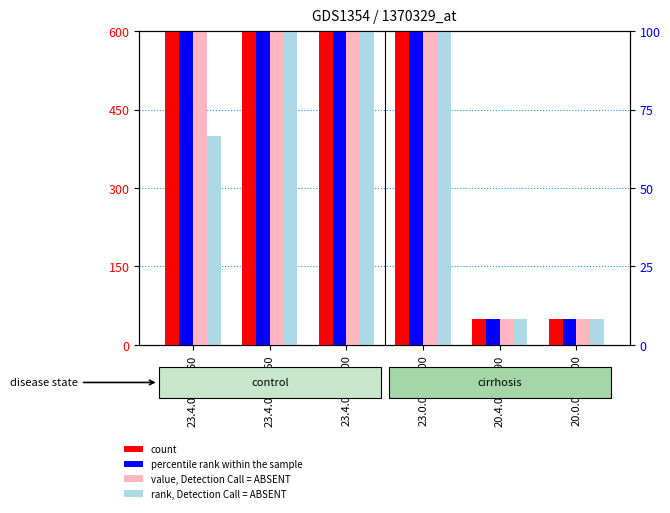

Between 23.4.01.S0360 and 20.4.01.42190, which series saw the biggest shift?

percentile rank within the sample